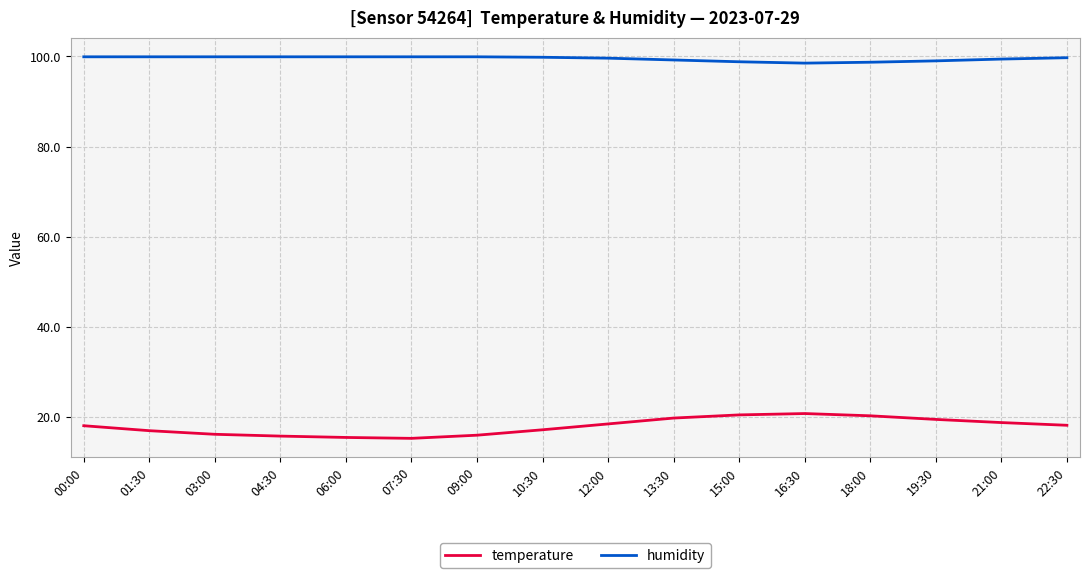

What is the difference between the second highest and minimum values in the temperature series?

5.2